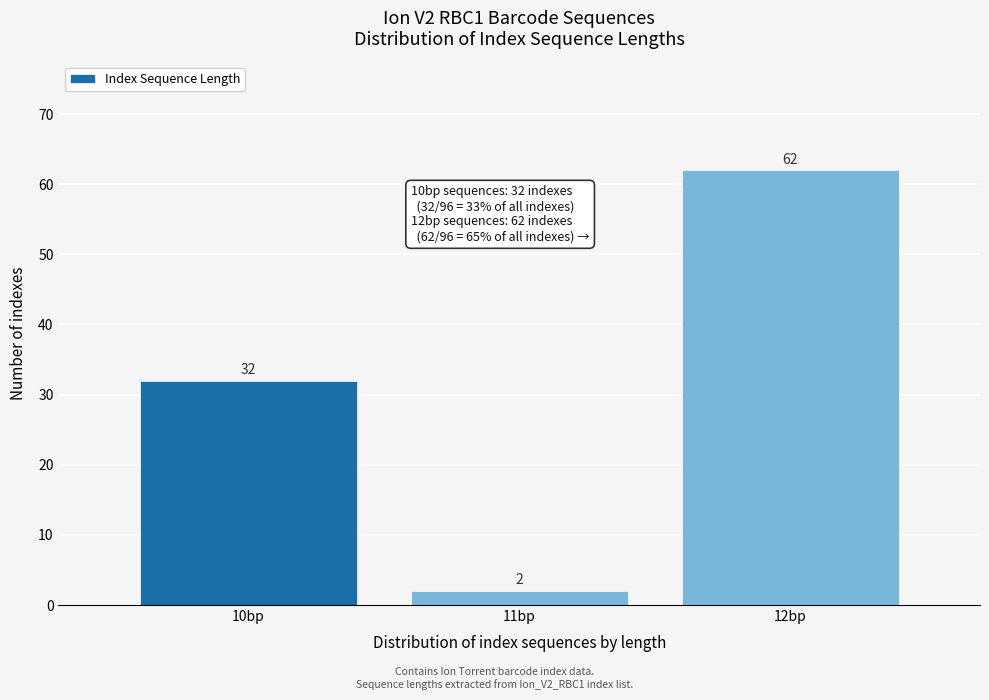

Reading left to right, list all the values displayed in this chart.

32	2	62